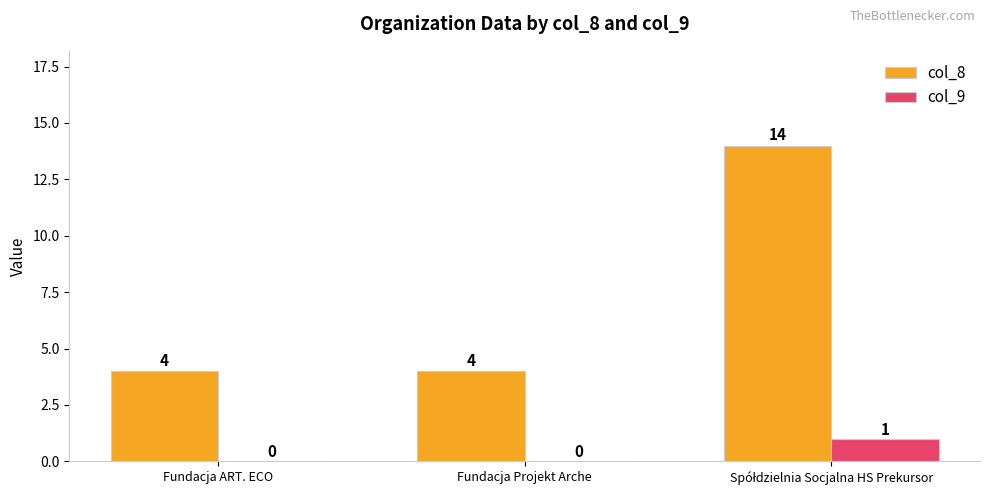

What is the total value across all series at Fundacja ART. ECO?

4